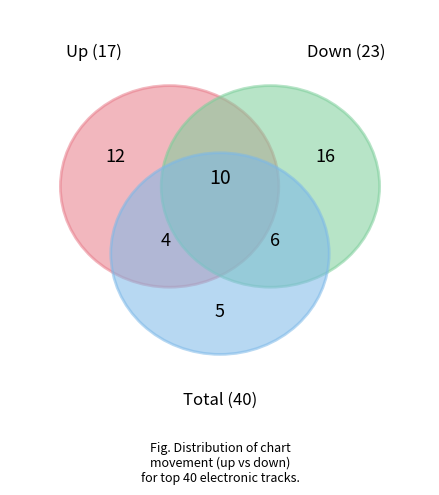

Which category has the smallest portion of the pie?

up